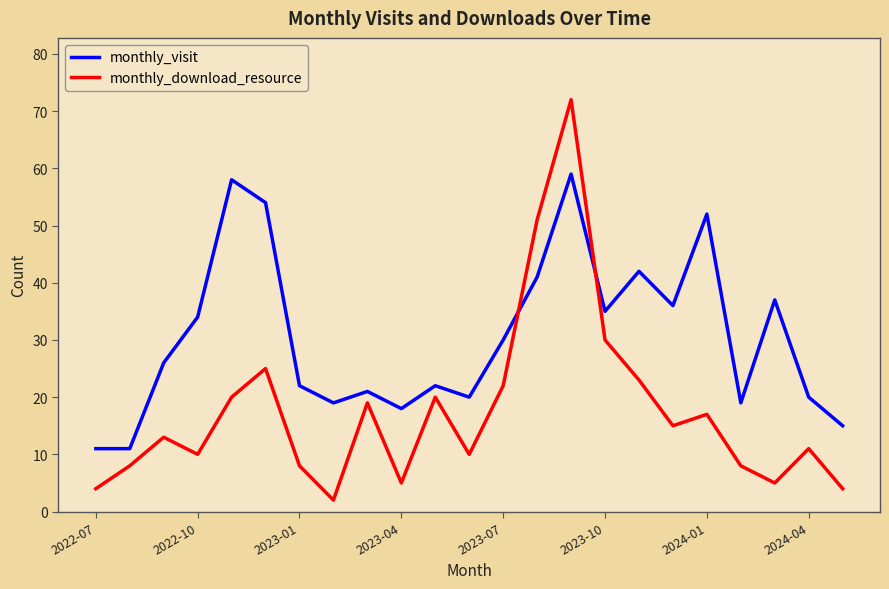

Which series has the widest spread of values?

monthly_download_resource